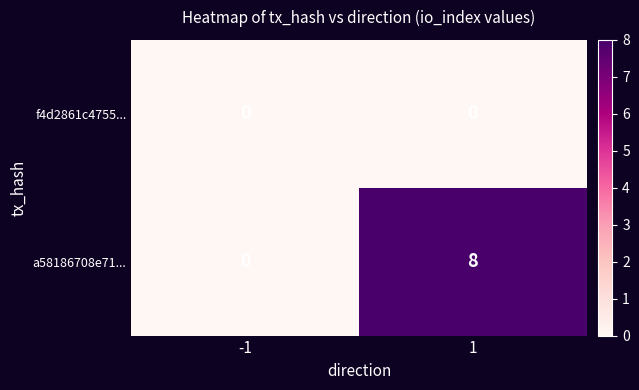

Reading left to right, list all the values displayed in this chart.

f4d2861c4755...: 0	0
a58186708e71...: 0	8